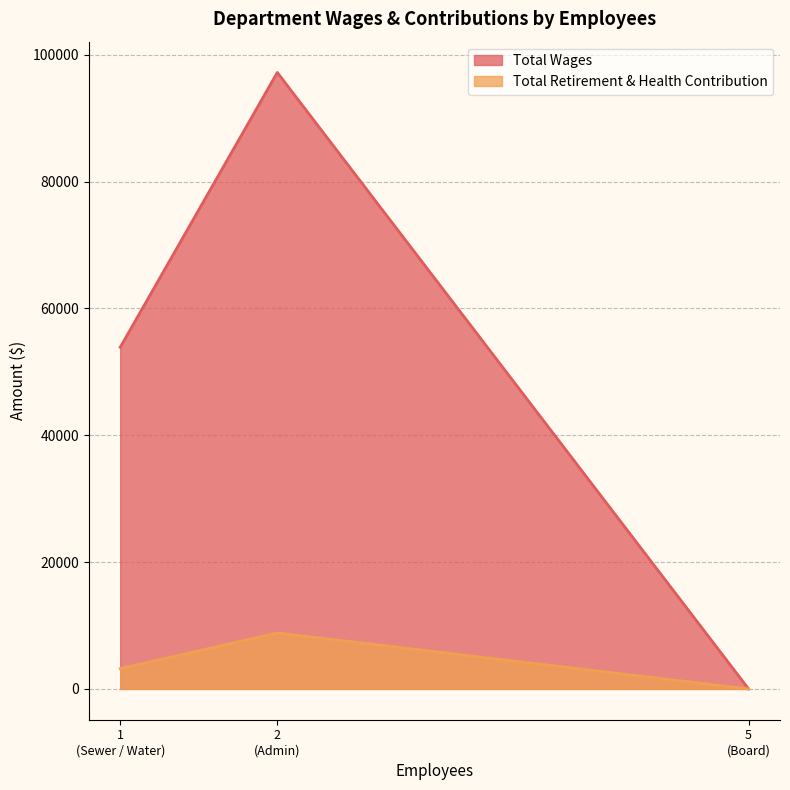

List the labels in order of Total Wages value, smallest first.

5
(Board), 1
(Sewer / Water), 2
(Admin)